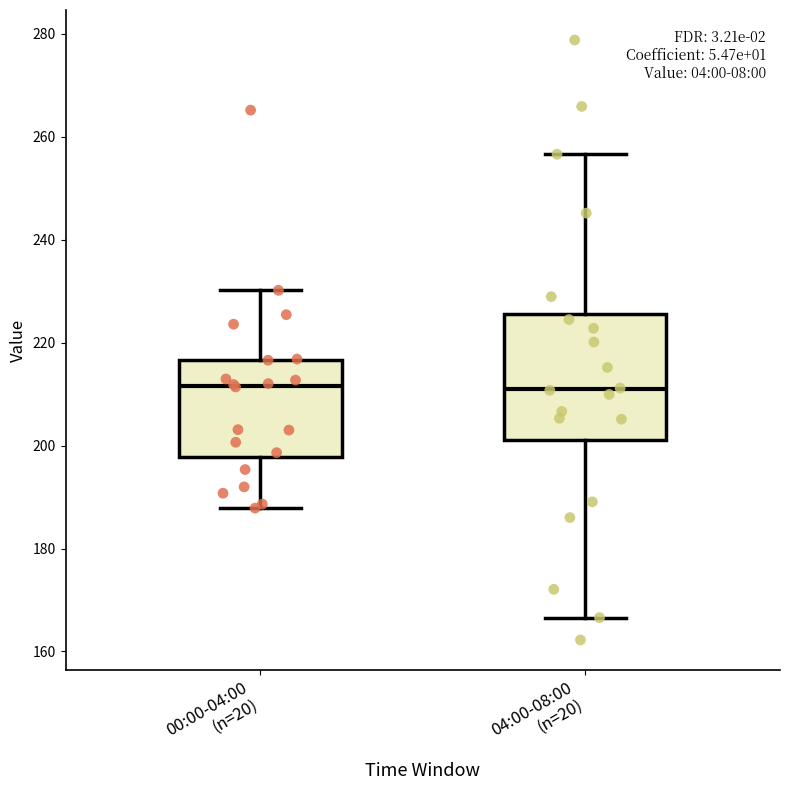

Where does the median line of the box for 00:00-04:00 (n=20) sit on the y-axis? The values are not printed on the chart, so give them approximately, as read against the axis.

212